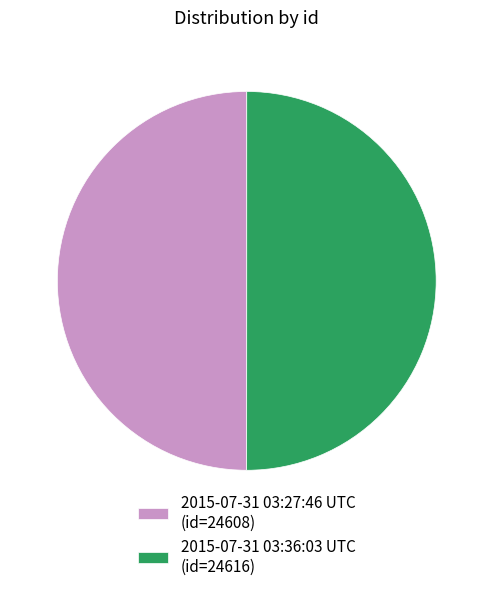

How many segments does this pie chart have?

2